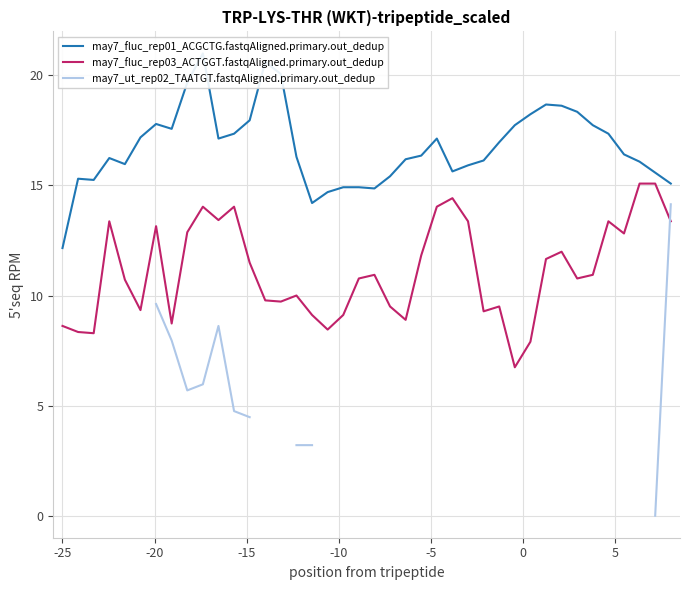

In may7_fluc_rep03_ACTGGT.fastqAligned.primary.out_dedup, how many points are lower than both neighbors (excluding endpoints)?

11